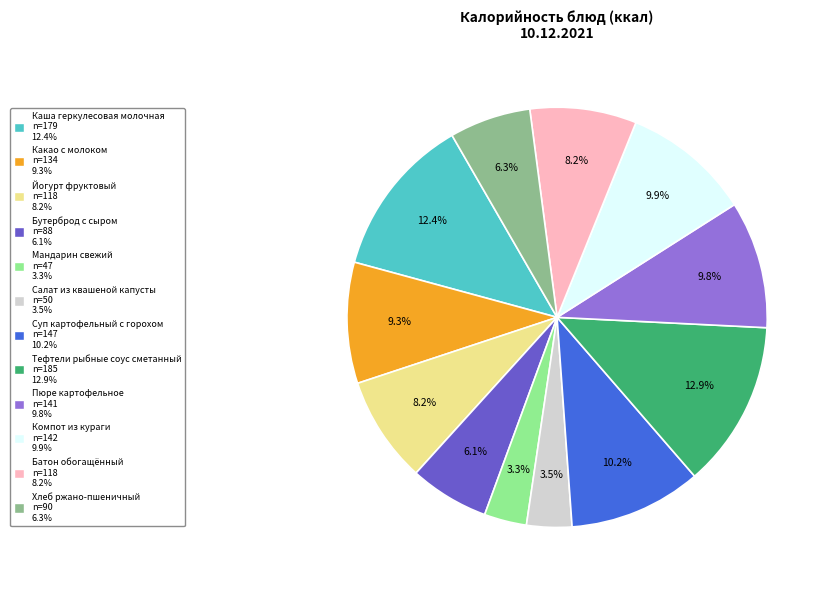

To the nearest percent, what portion does Пюре картофельное represent?

10%